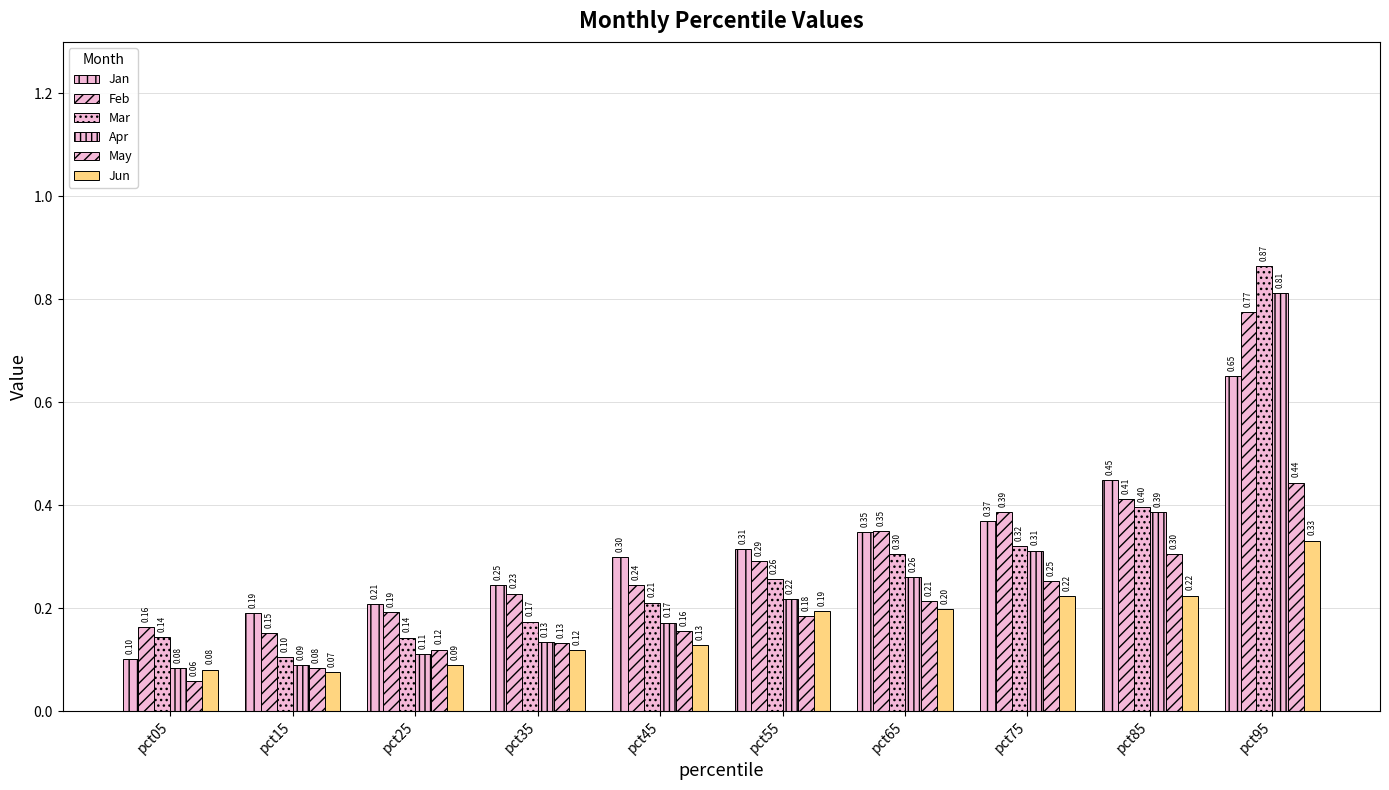

List the series in order of their peak value, highest first.

Mar, Apr, Feb, Jan, May, Jun